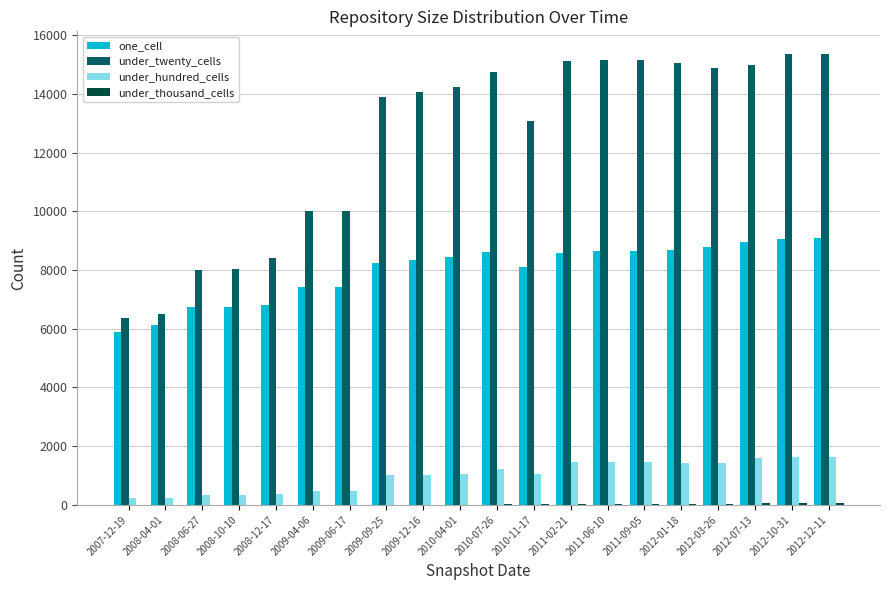

What is the greatest value displayed?

15370